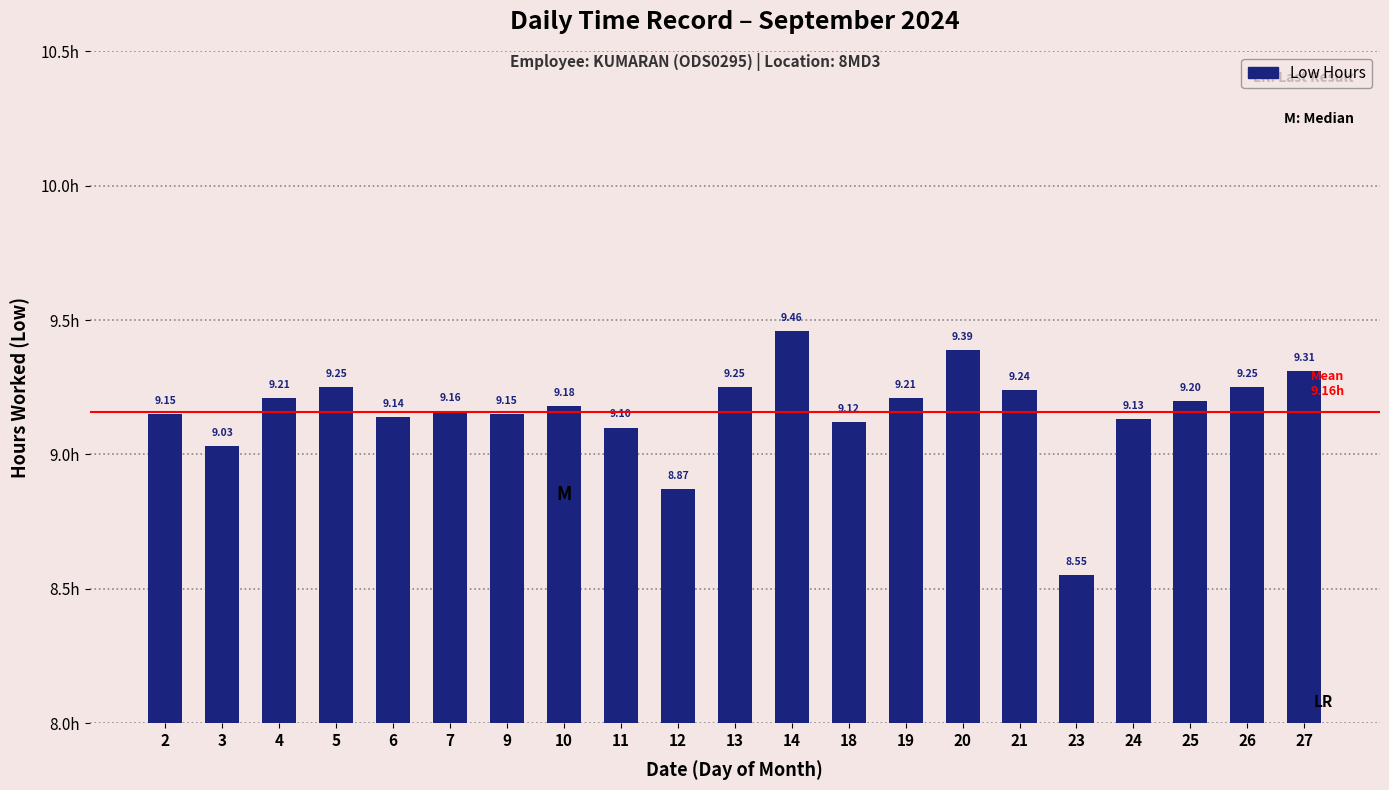

What is the difference between the values at 7 and 23?

0.6